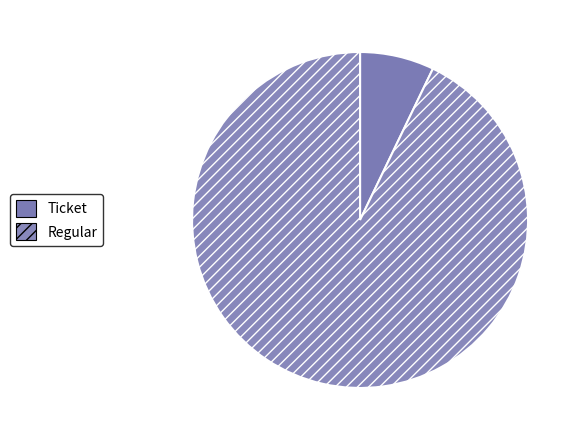

How many slices are in this pie chart?

2